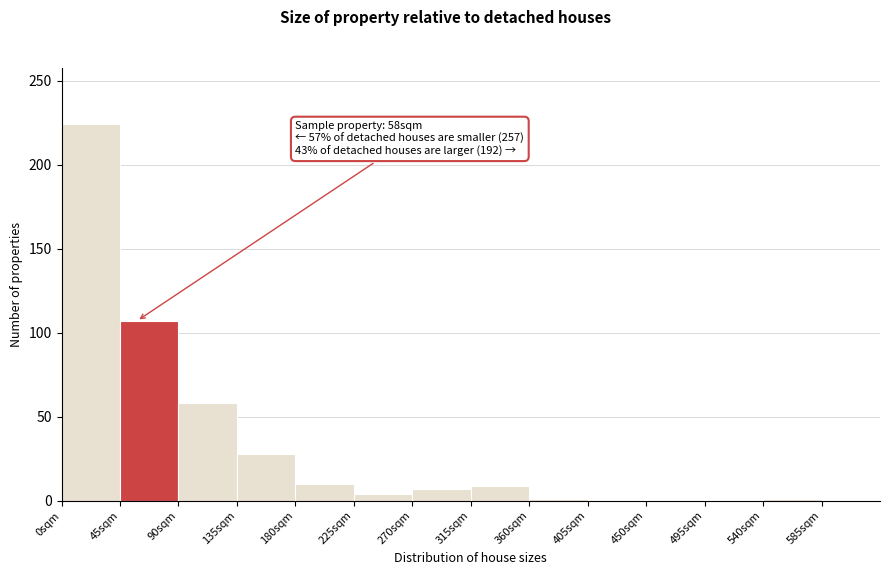

Over which range of the x-axis is the bar tallest?

0 to 45